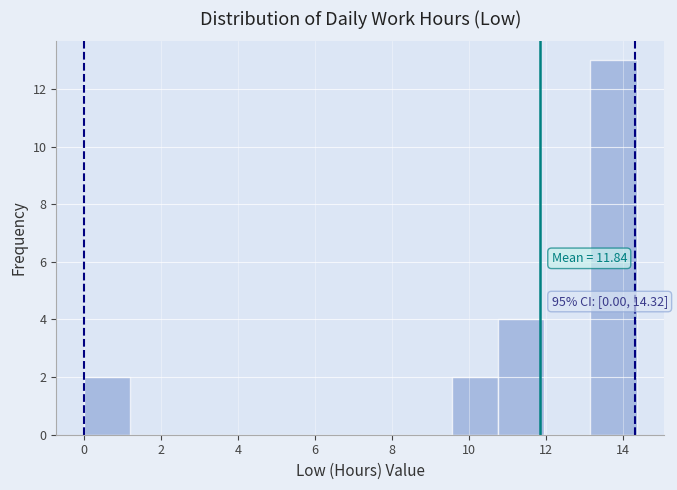

Over which range of the x-axis is the bar tallest?

13.2 to 14.4